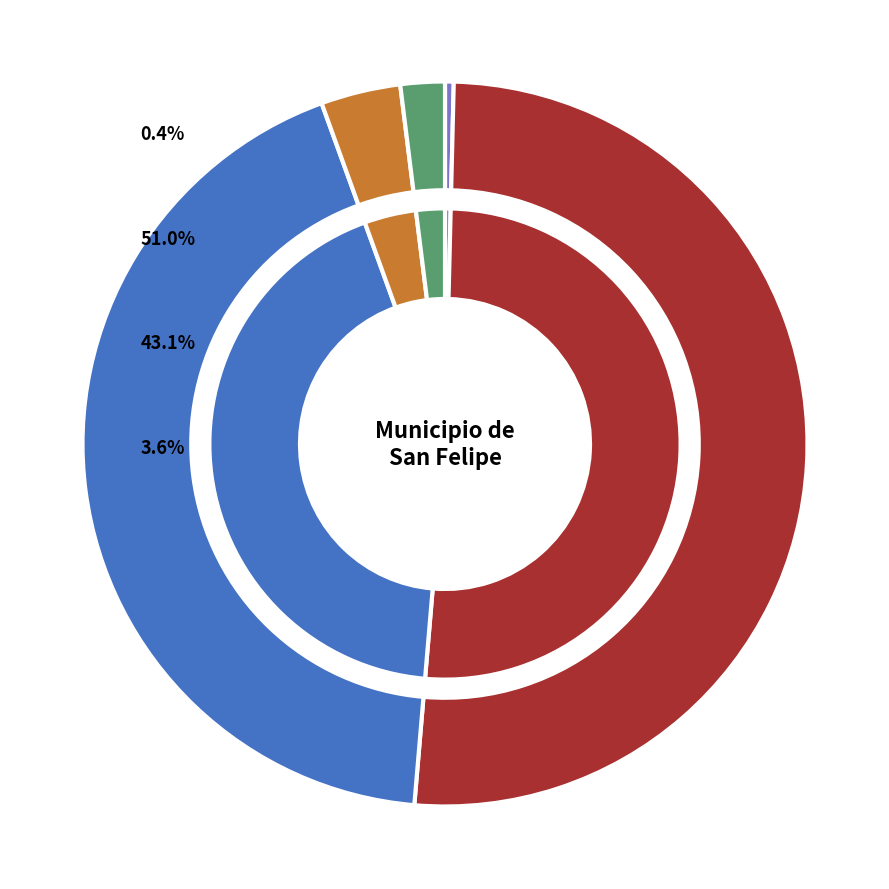

What is the change in value from FORTAMUN (I005) to Otros Programas Federales?

-100195988